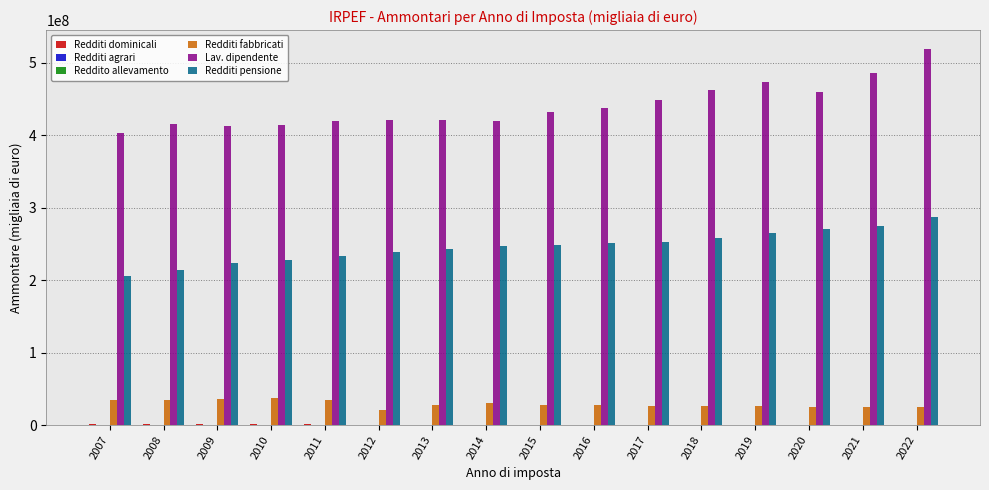

What is the sum of all Lav. dipendente values?

7046448366.1